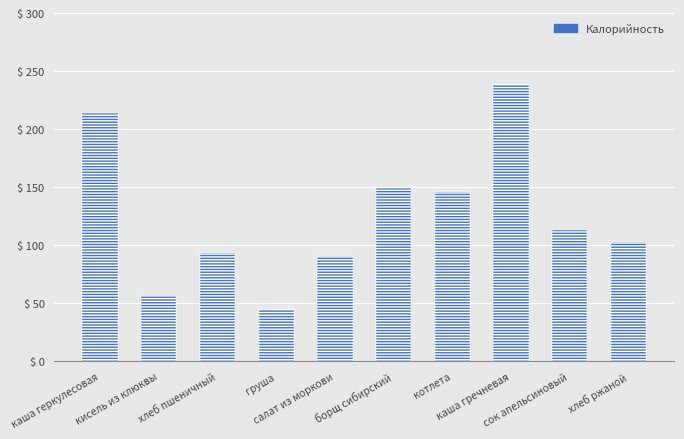

What is the value of the 5th bar from the left?

90.8